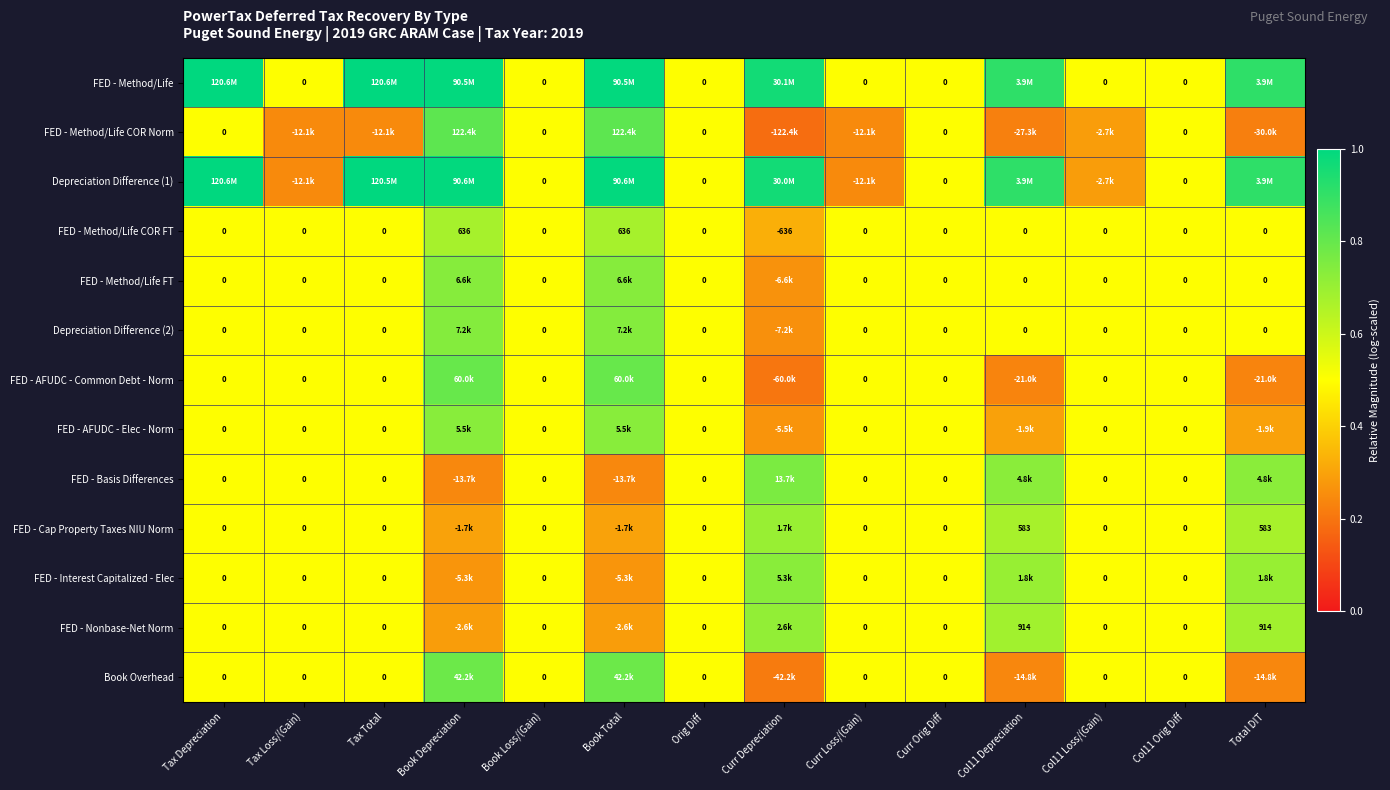

Read the FED - Method/Life value at Total DIT.

0.9